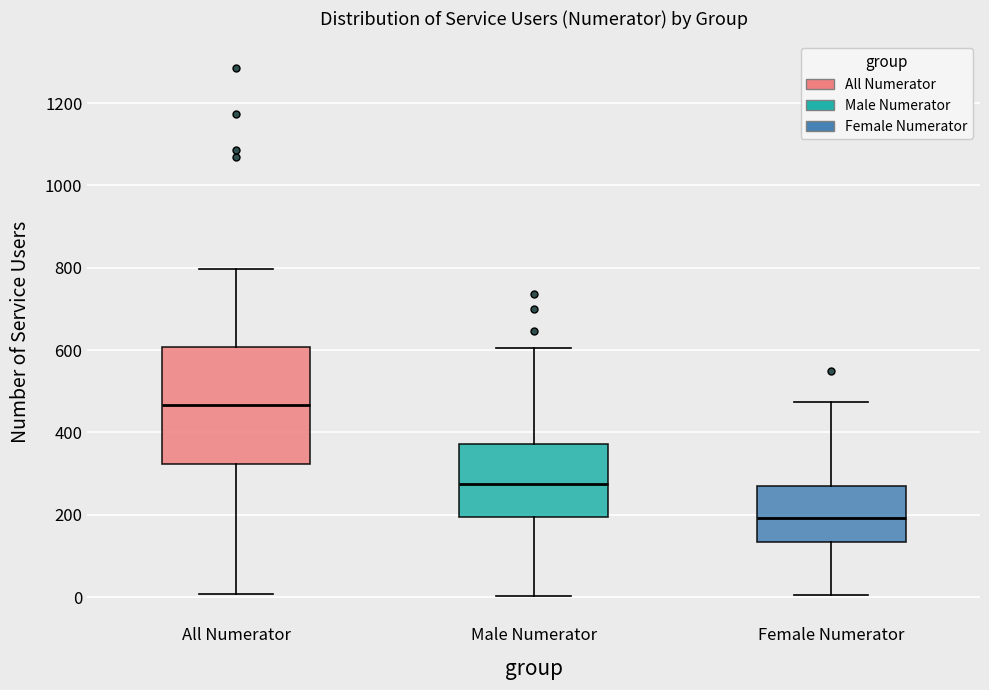

Comparing the boxes themselves (not the whiskers), which one is the tallest?

All Numerator